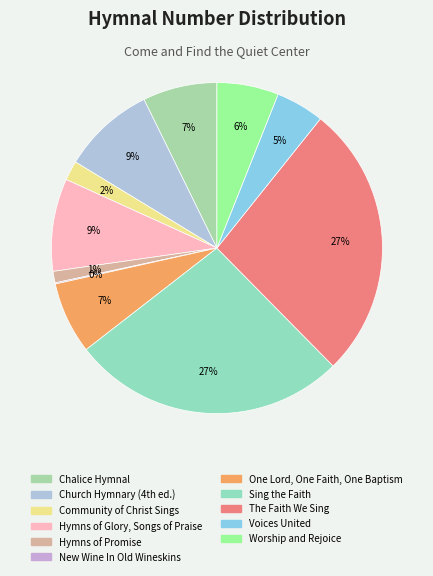

How many slices are in this pie chart?

11